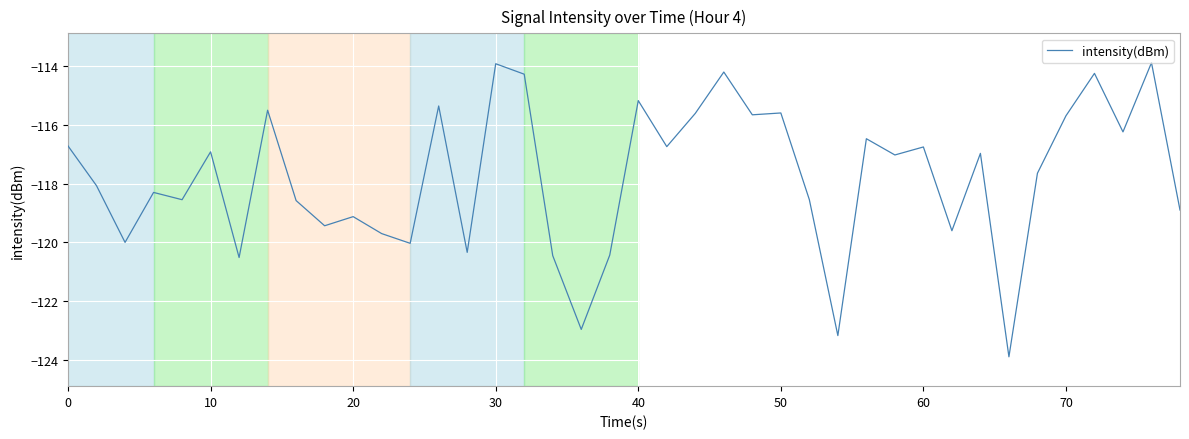

What is the maximum value shown in the chart?

-113.9